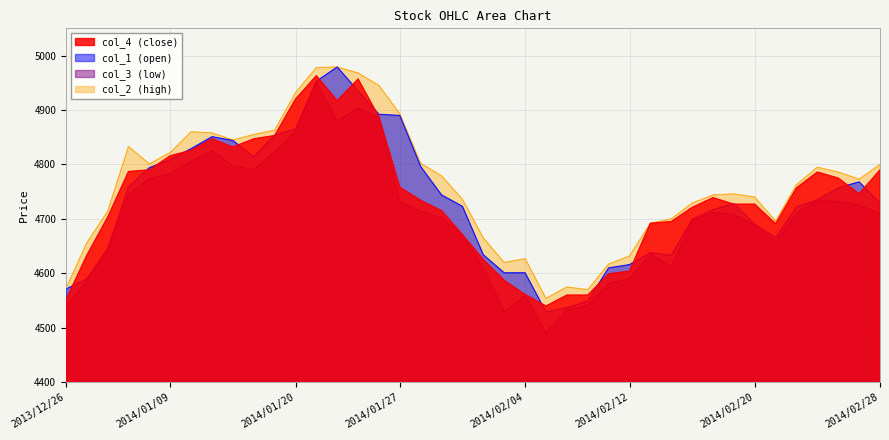

What is the sum of the col_3 values at 2014/01/31 and 2013/12/26?

9148